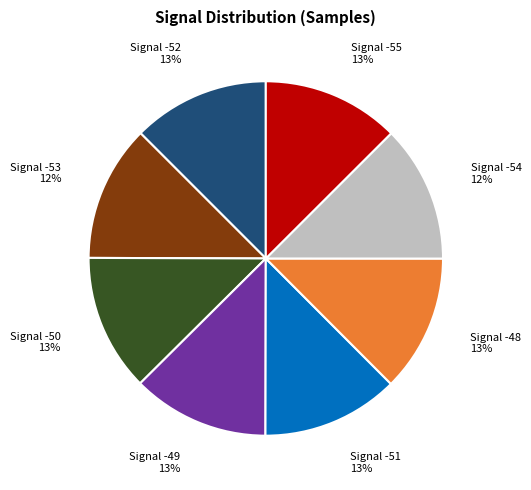

Is Signal -51 the majority of the pie?

No